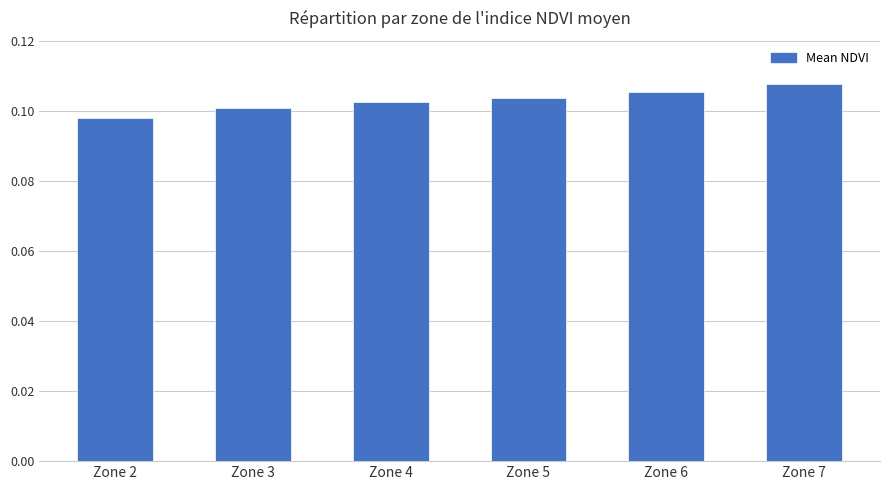

List the labels in order of value, smallest first.

Zone 2, Zone 3, Zone 4, Zone 5, Zone 6, Zone 7